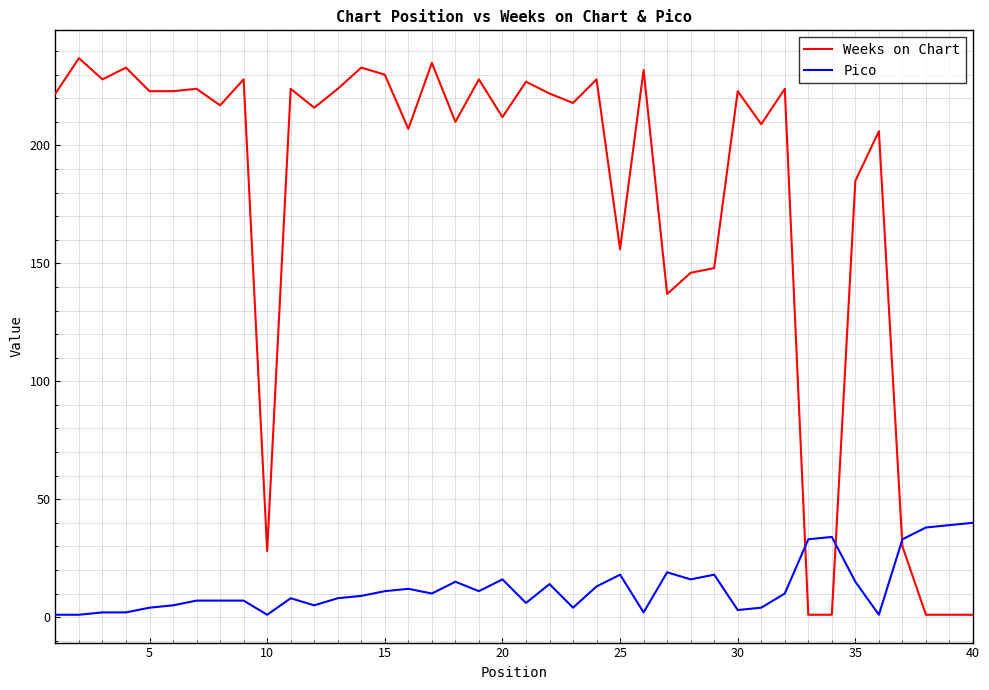

What is the maximum value shown in the chart?

237